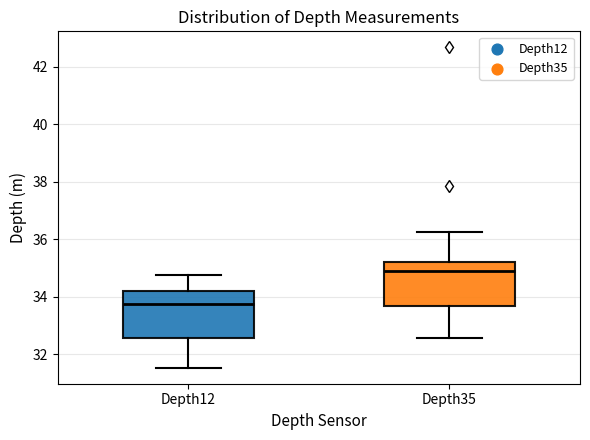

Which box's median line is the lowest?

Depth12